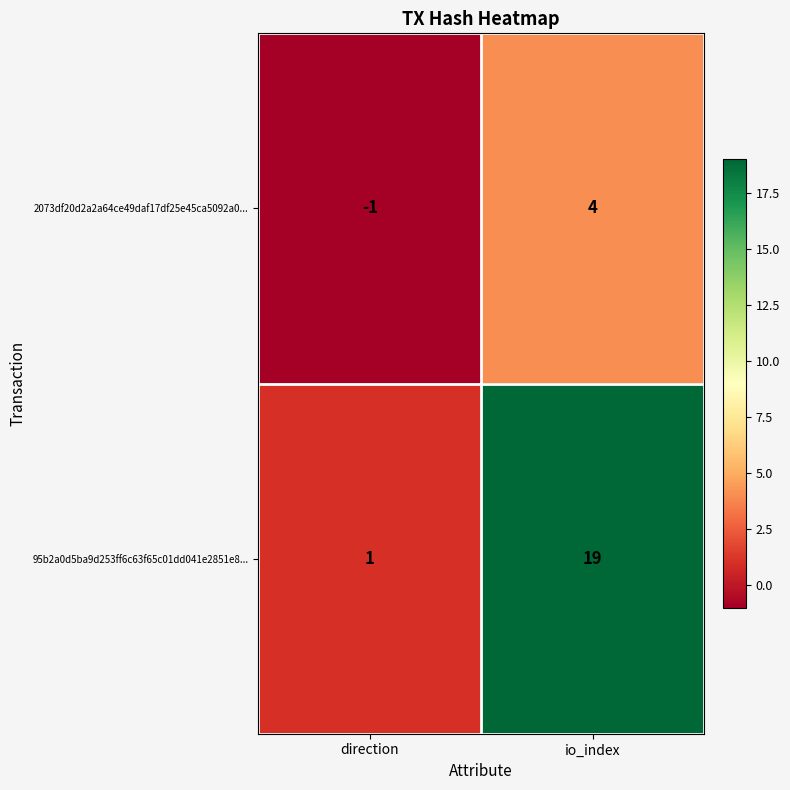

What is the difference between the maximum and minimum values in the 2073df20d2a2a64ce49daf17df25e45ca5092a0... series?

5